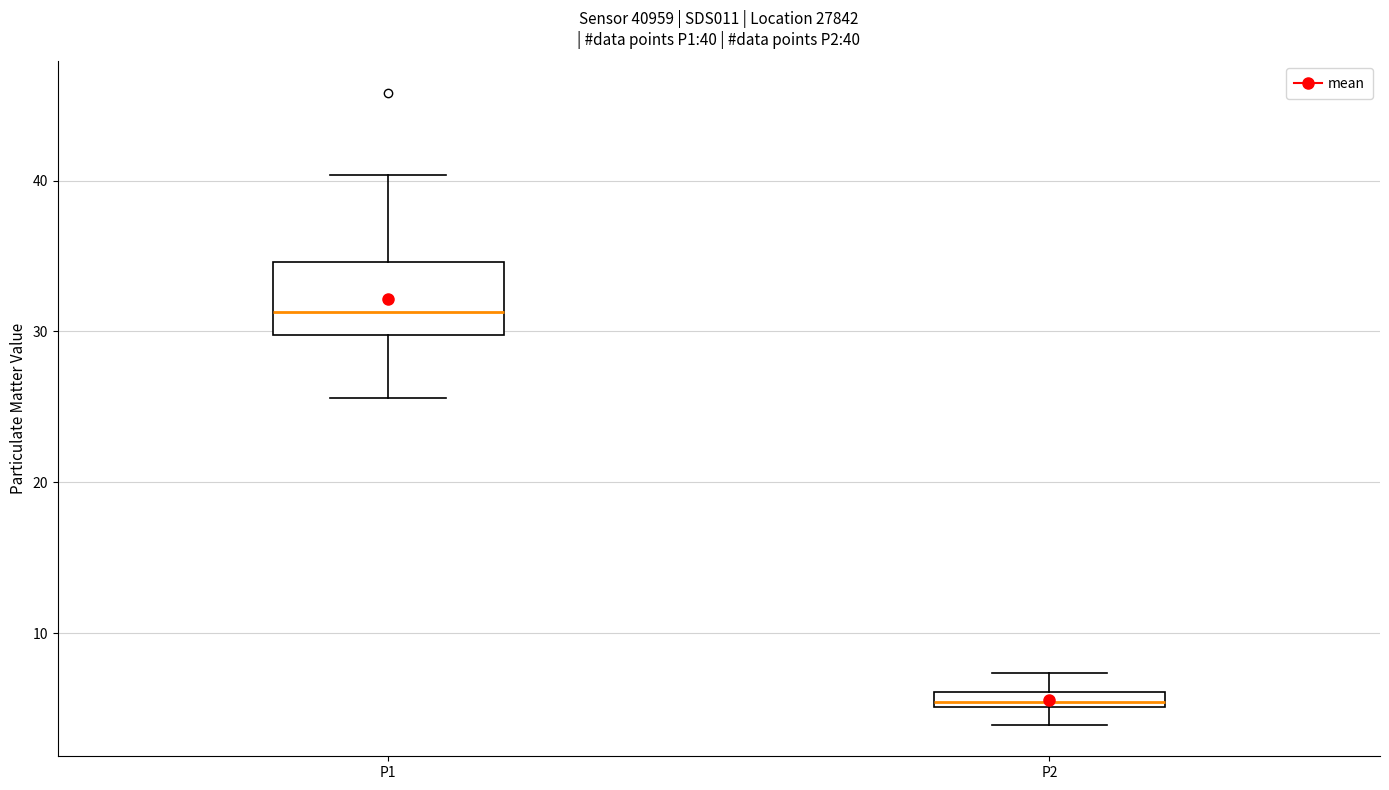

Which box's median line is the highest?

P1